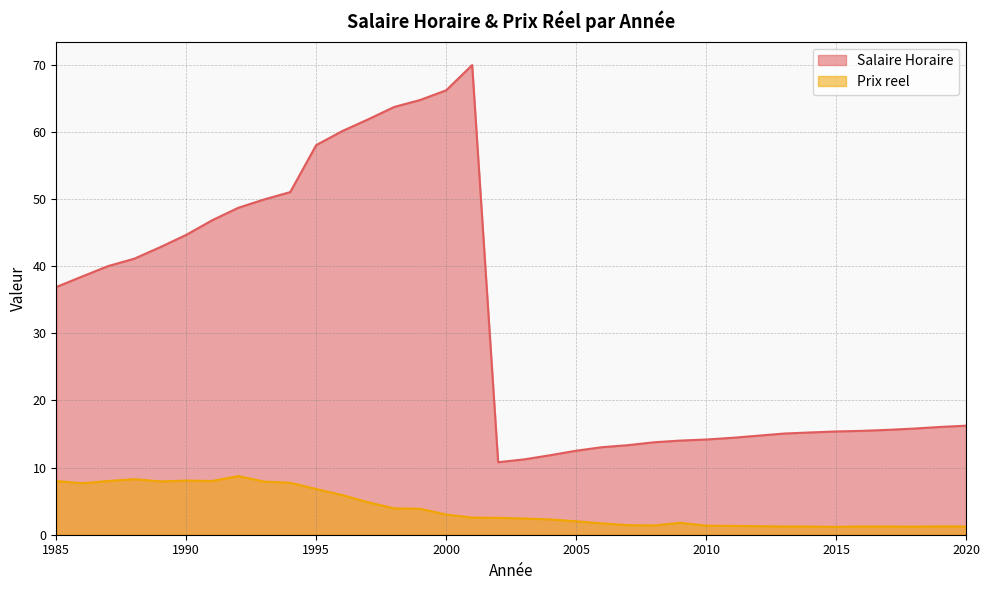

The Prix reel series shows 4.3 at 1987. True or false?

False